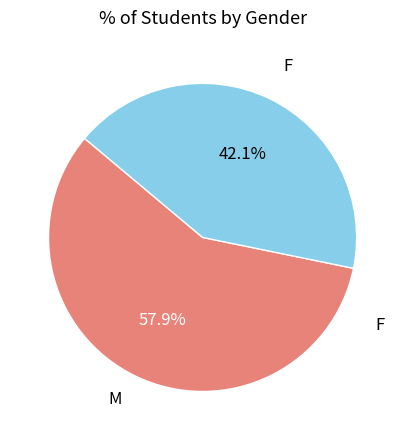

Does any single category account for the majority?

Yes